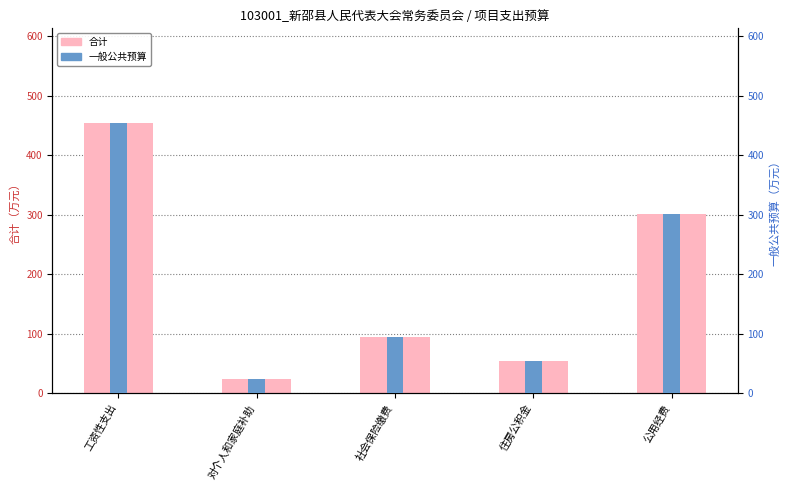

Reading left to right, transcribe all the data shown in this chart.

合计: 454.5	24.6	94.9	54.5	302.0
一般公共预算: 454.5	24.6	94.9	54.5	302.0